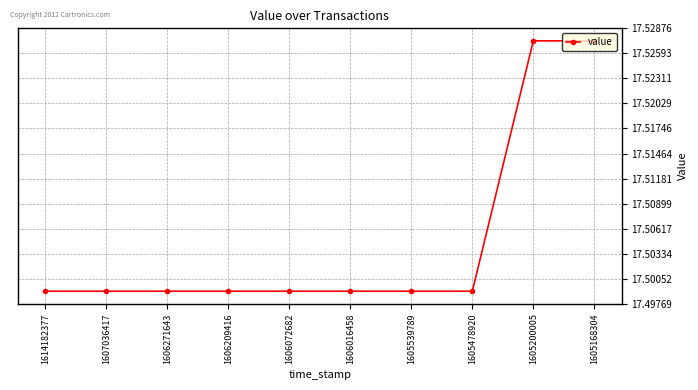

Approximately how many times larger is the value at 1605168304 compared to 1605200005?

1.0